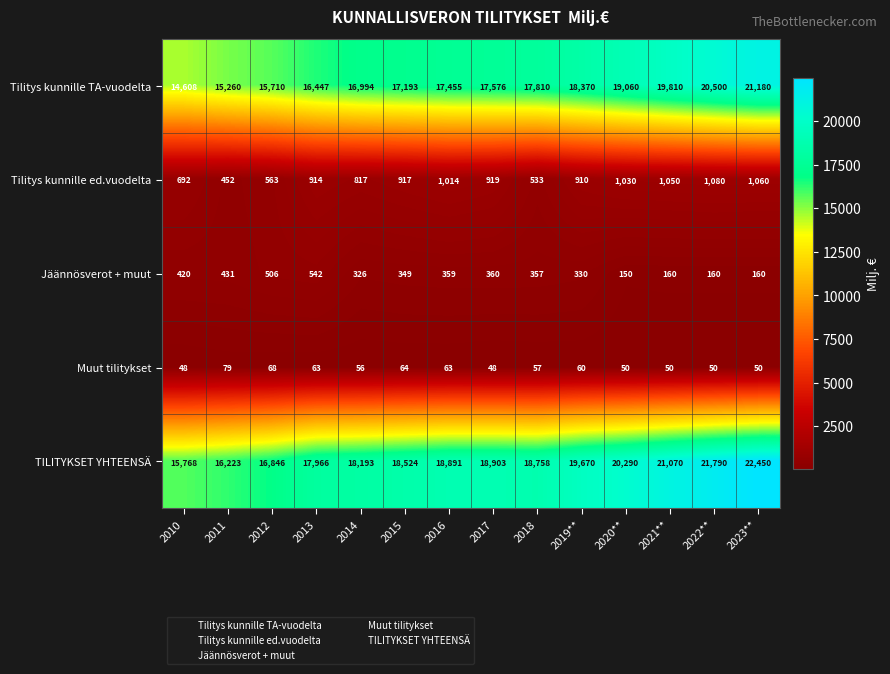

At 2011, list the series in order from largest to smallest.

TILITYKSET YHTEENSÄ, Tilitys kunnille TA-vuodelta, Tilitys kunnille ed.vuodelta, Jäännösverot + muut, Muut tilitykset